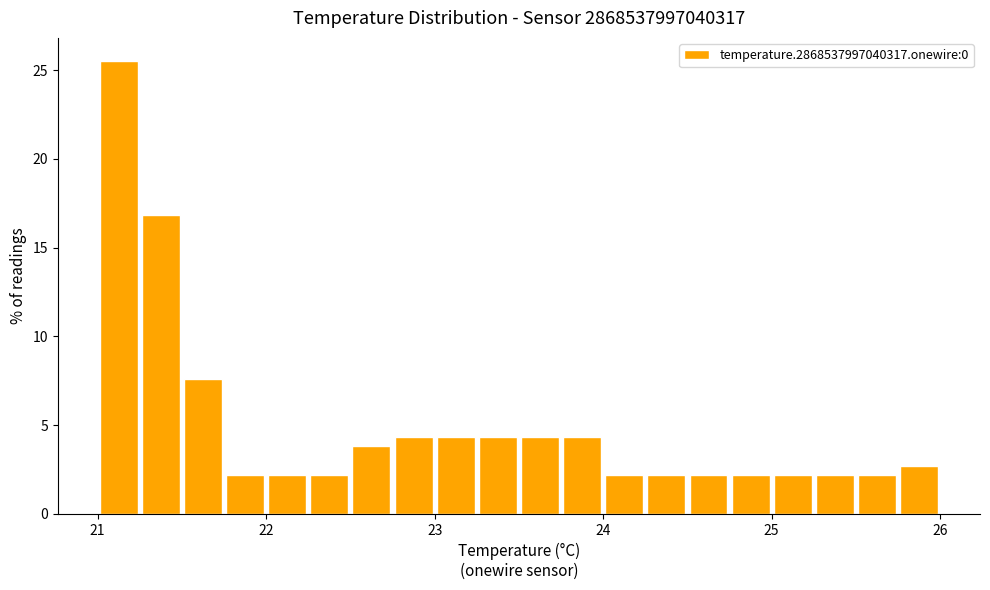

Around what value on the x-axis is the tallest bar? Give the approximate position of its centre, as read against the axis.

21.1